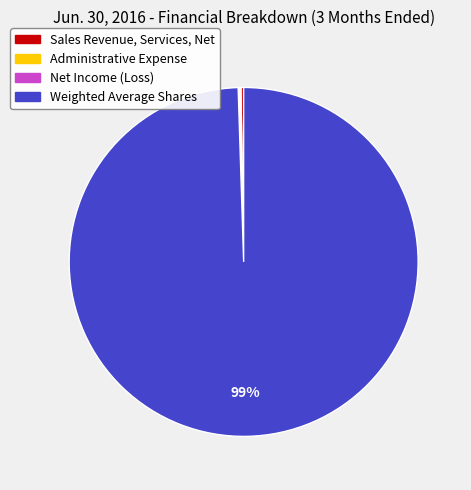

Which slice is the largest?

Weighted Average Shares